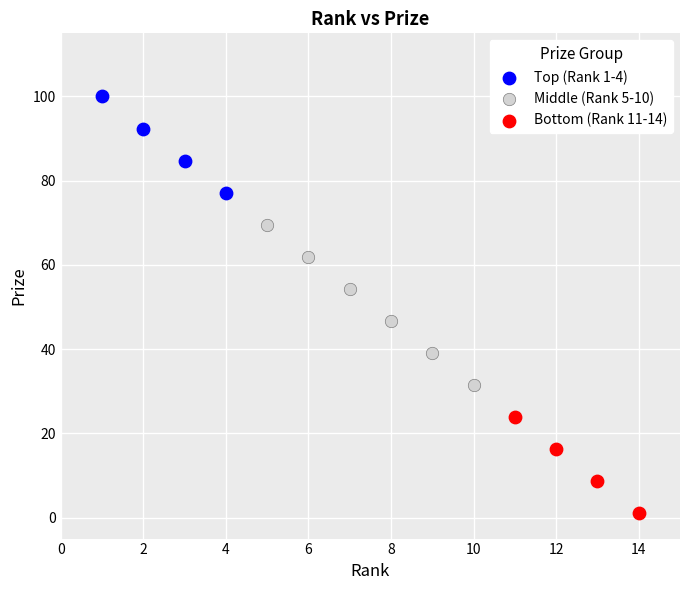

Which series contains the lowest Y value?

Bottom (Rank 11-14)